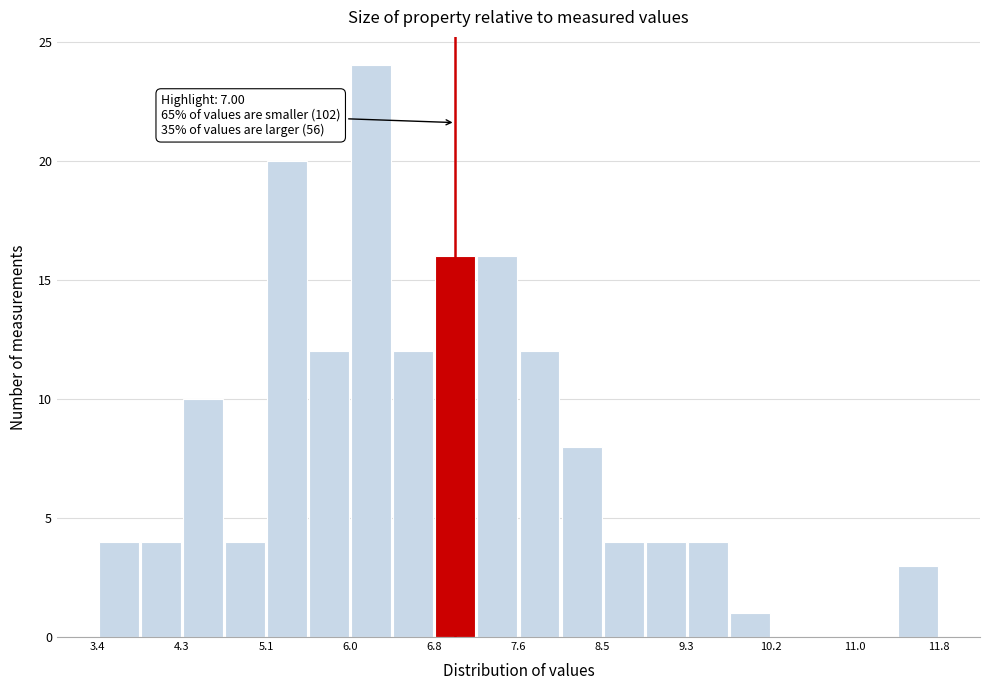

Over which range of the x-axis is the bar tallest?

5.95 to 6.37